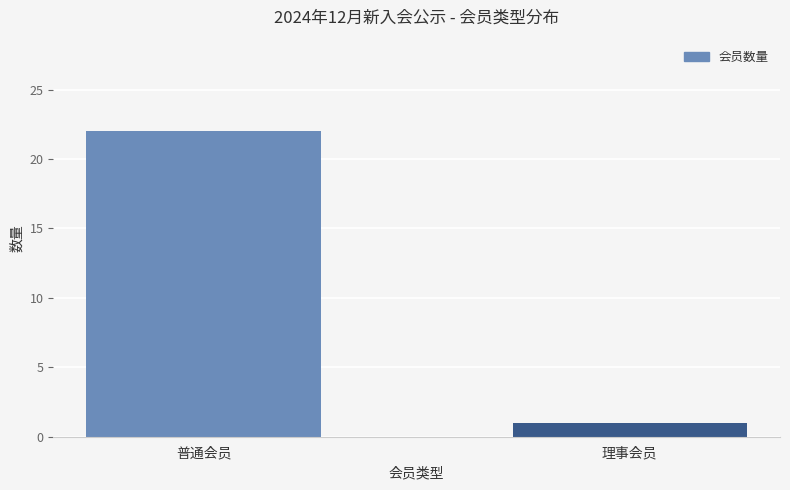

Between 普通会员 and 理事会员, which is larger?

普通会员